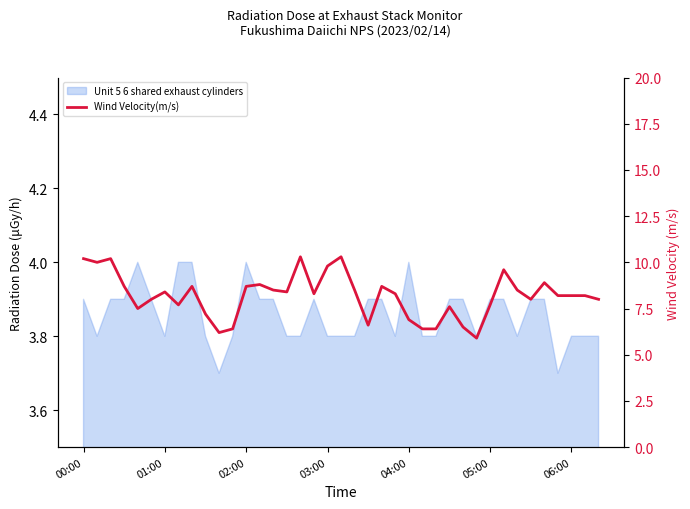

Does the chart display data point markers on the line(s)?

No